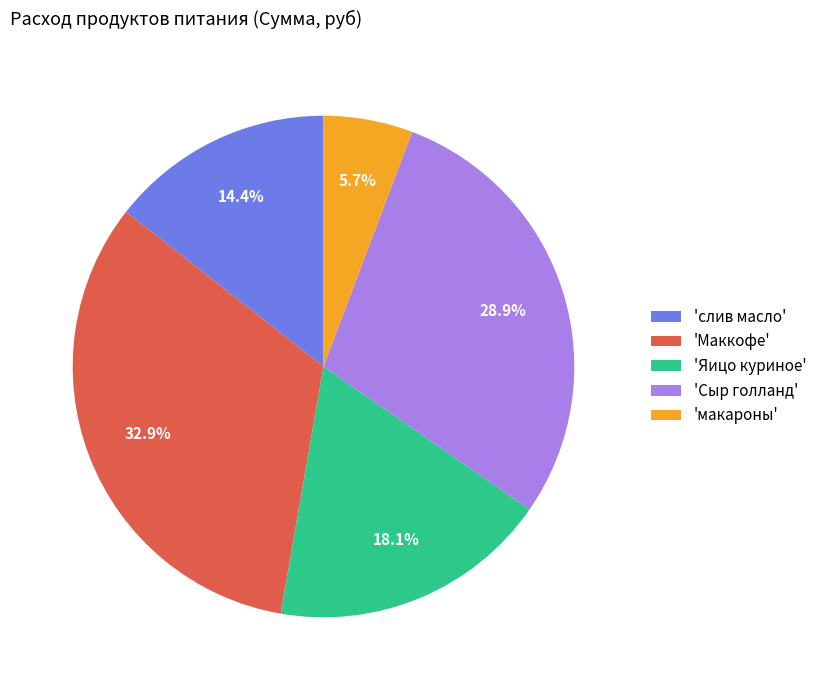

Which has a higher value, 'макароны' or 'Маккофе'?

'Маккофе'